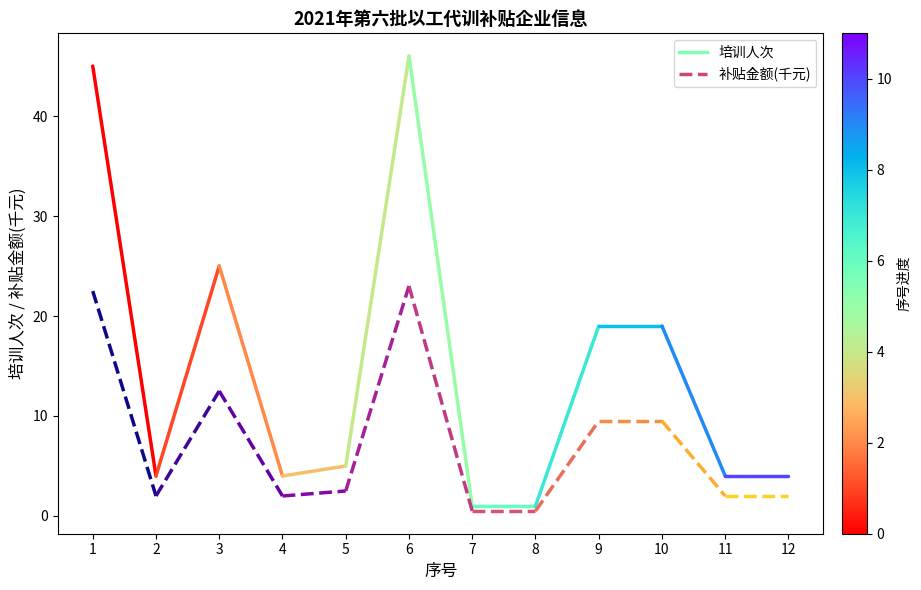

Which has a higher value, 2 or 1?

1